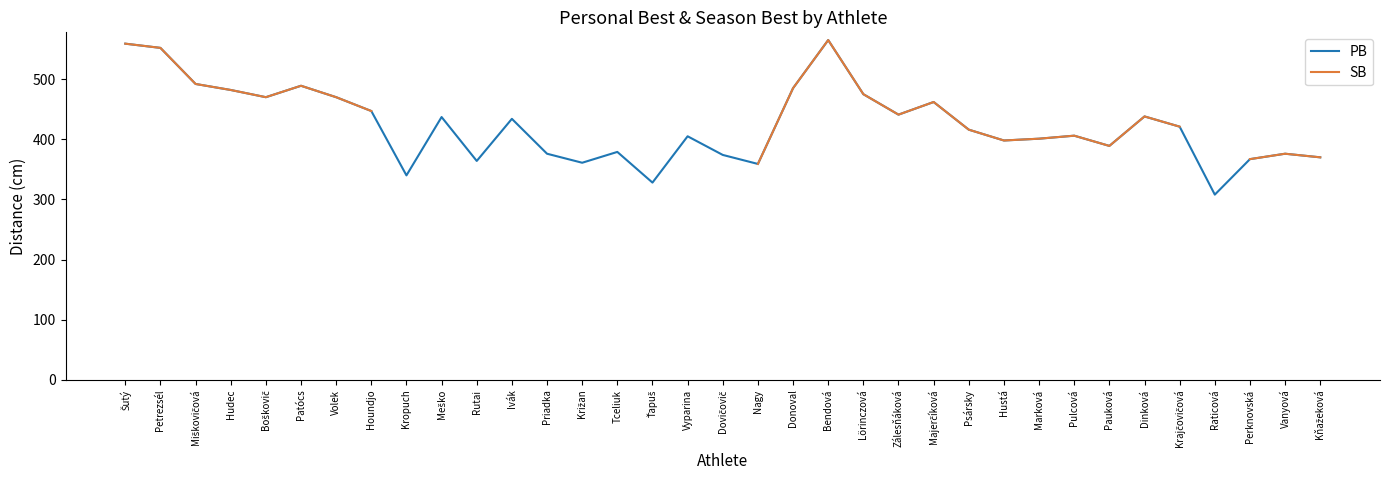

Is the value of SB at Zálesňáková greater than the value of PB at Kňažeková?

Yes